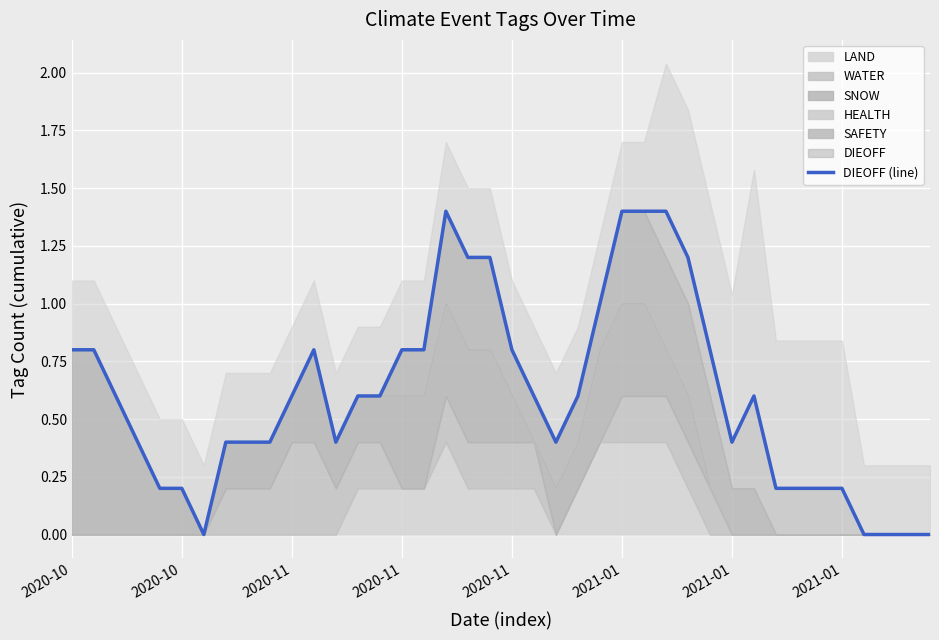

Reading left to right, transcribe all the data shown in this chart.

0.8	0.8	0.6	0.4	0.2	0.2	0.0	0.4	0.4	0.4	0.6	0.8	0.4	0.6	0.6	0.8	0.8	1.4	1.2	1.2	0.8	0.6	0.4	0.6	1.0	1.4	1.4	1.4	1.2	0.8	0.4	0.6	0.2	0.2	0.2	0.2	0.0	0.0	0.0	0.0